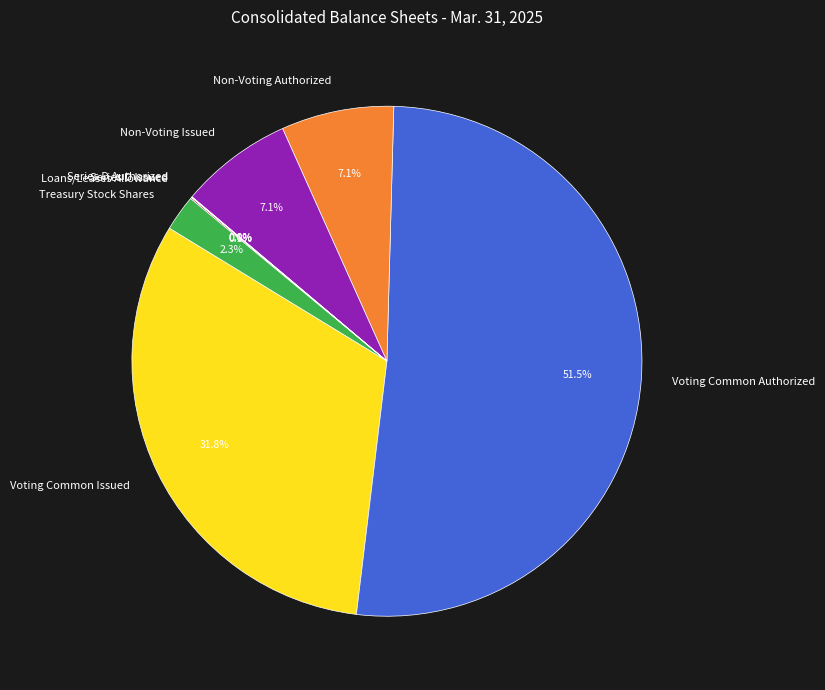

Combined, do Non-Voting Authorized and Voting Common Authorized account for over 50%?

Yes